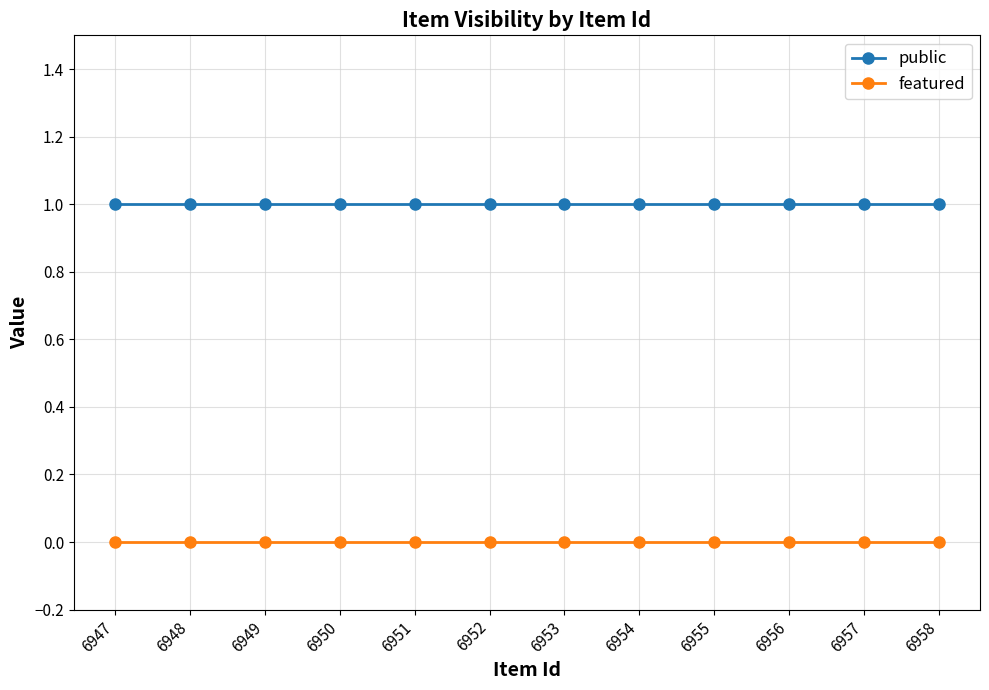

List the series in order of their peak value, highest first.

public, featured